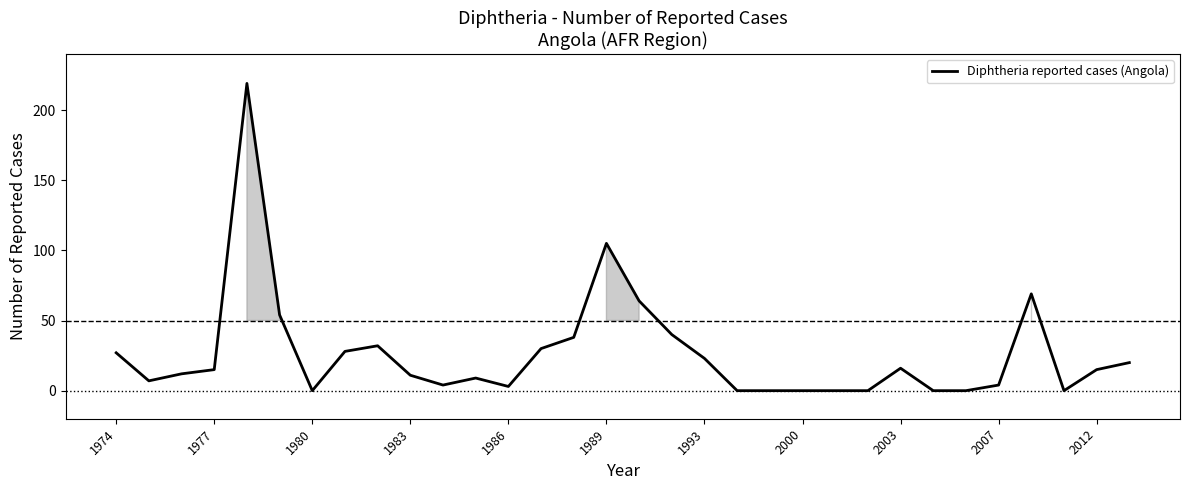

What is the greatest value displayed?

219